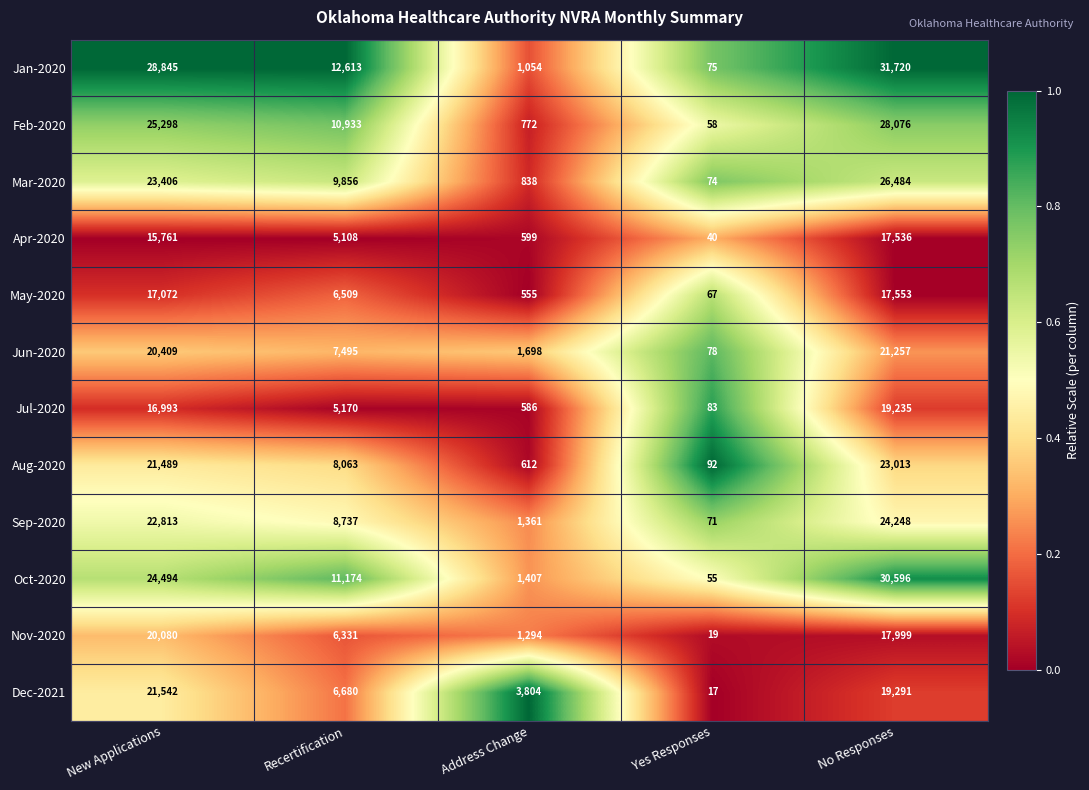

The Oct-2020 series shows 90 at Yes Responses. True or false?

False